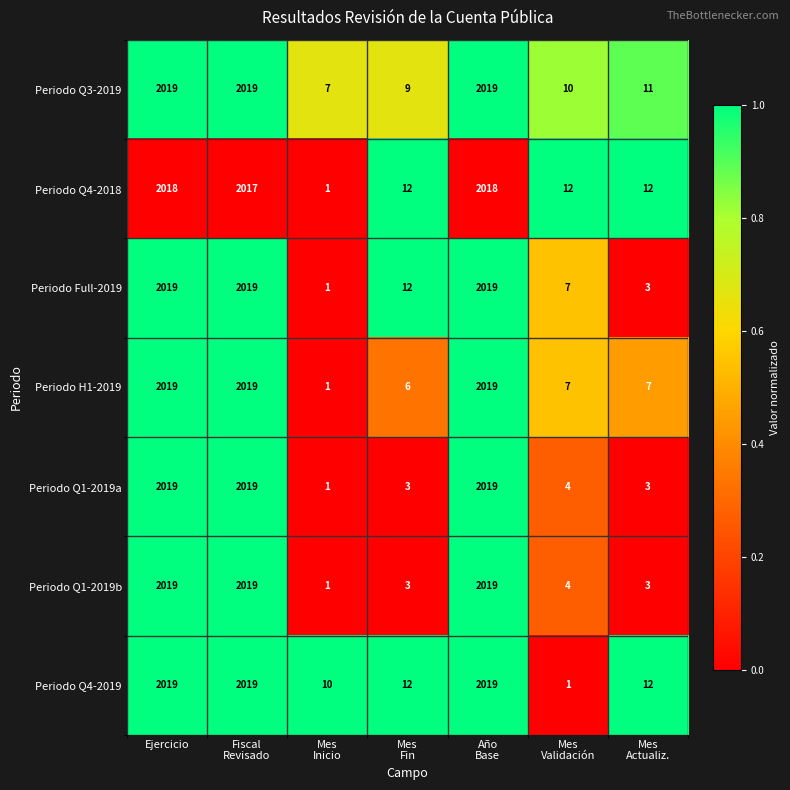

What is the sum of all Periodo H1-2019 values?

6078